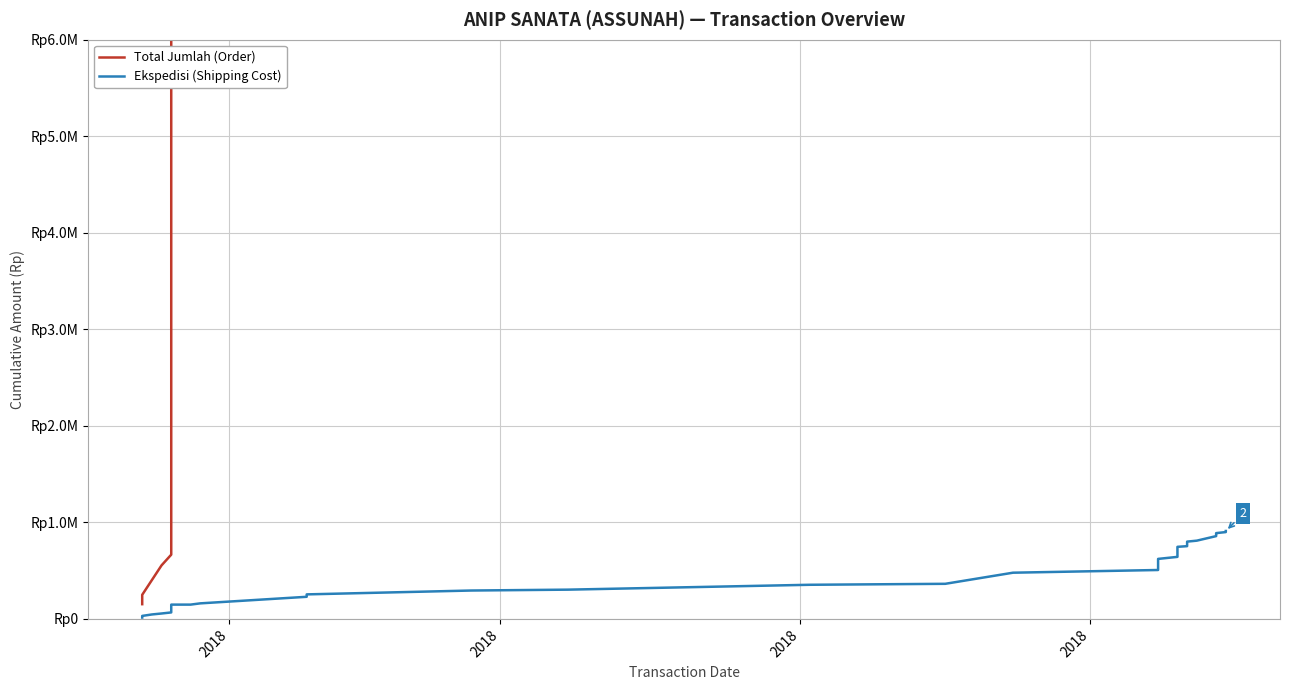

What is the maximum value shown in the chart?

18935361